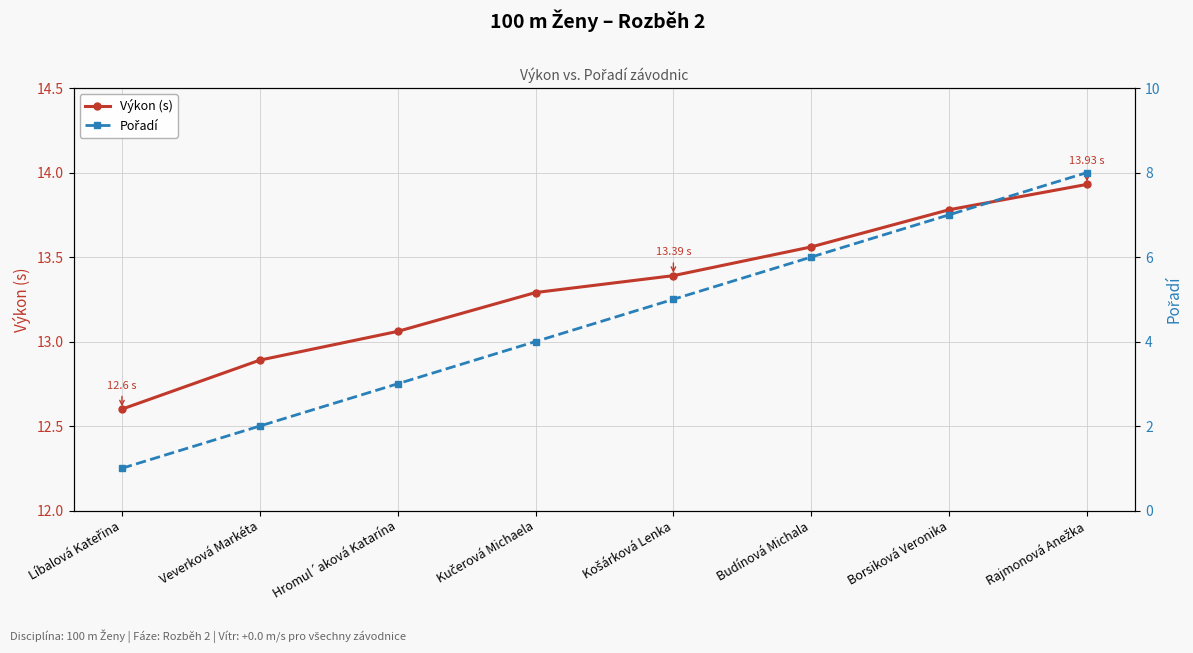

True or false: Výkon (s) has more than 0 points higher than both neighbors.

False